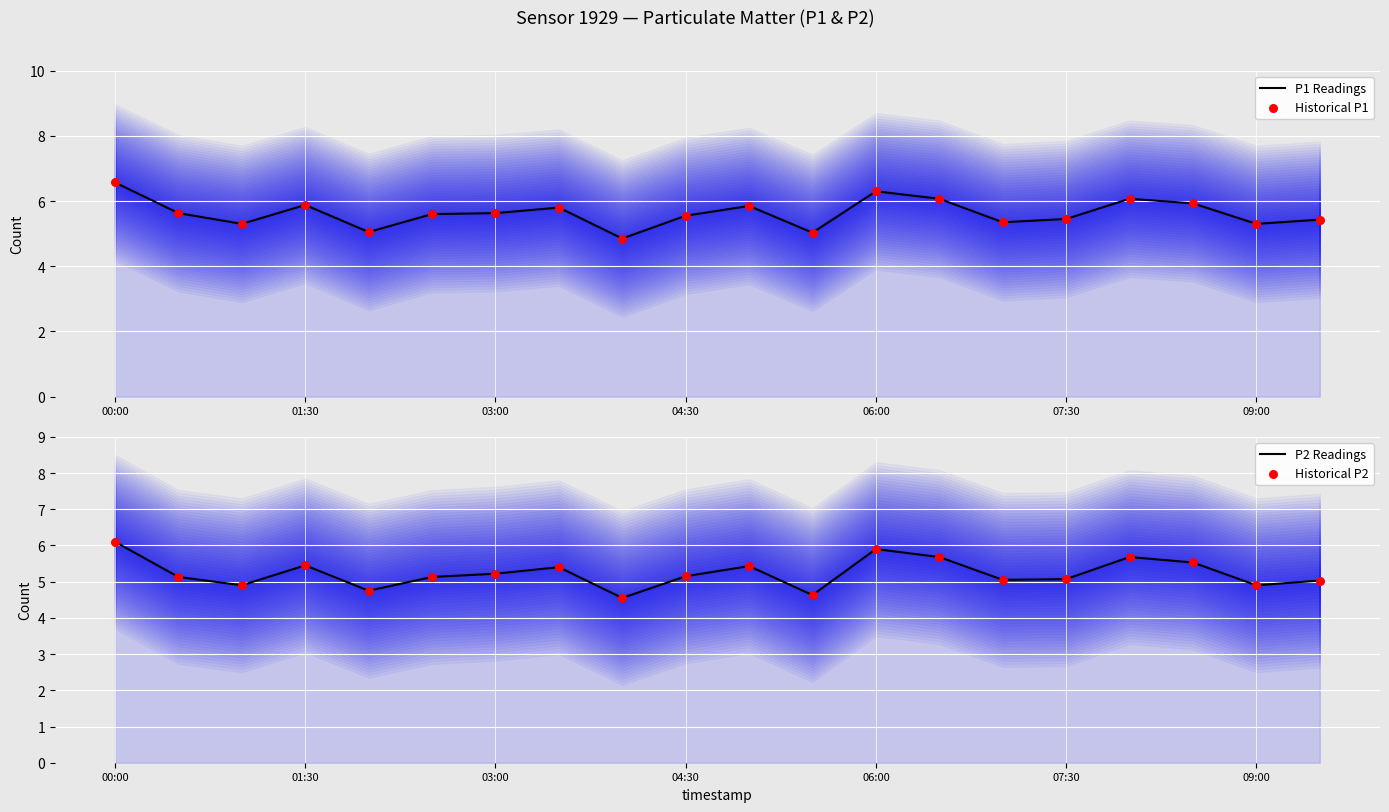

What is the total value across all series at 8?

18.8